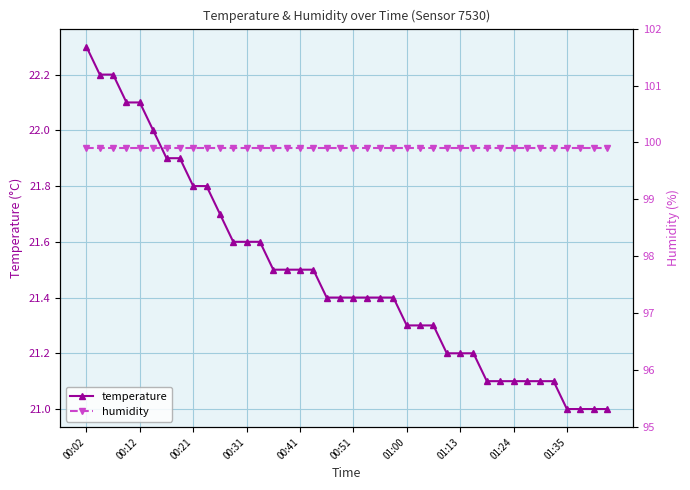

Rank the series at 21 from lowest to highest value.

temperature, humidity